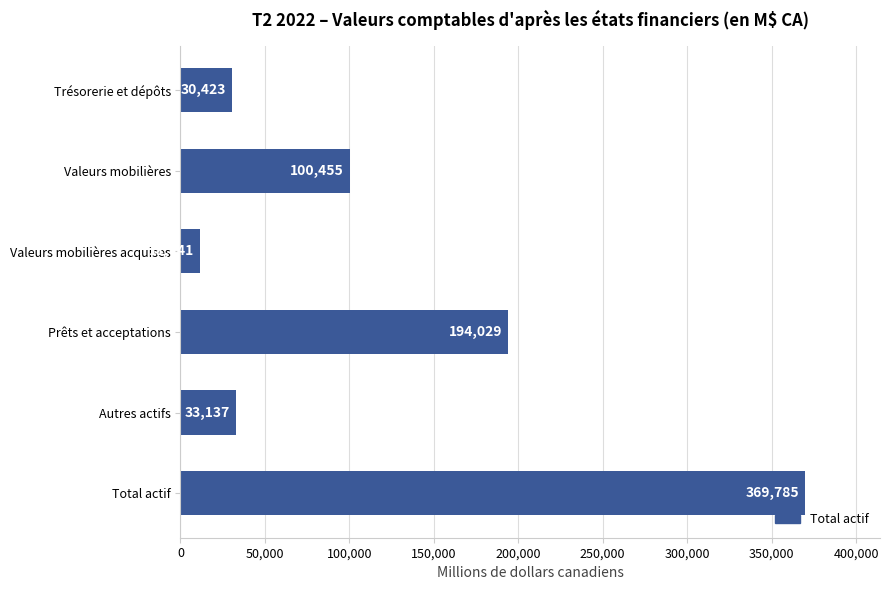

Which has a higher value, Autres actifs or Total actif?

Total actif